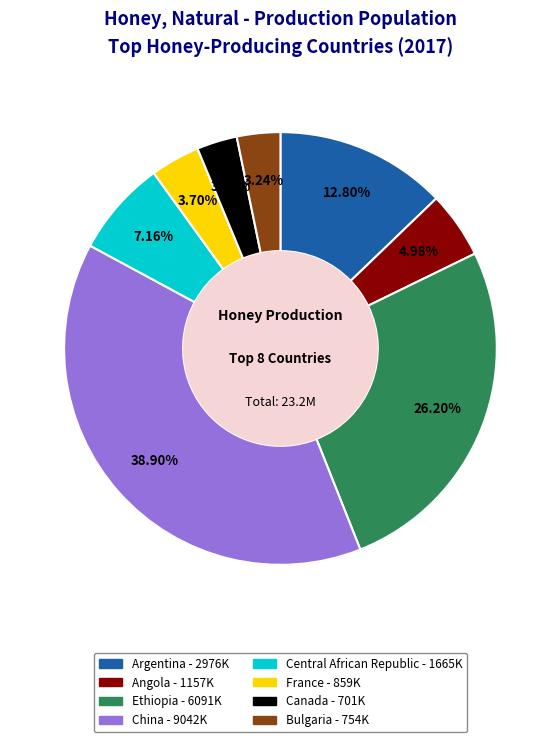

How many slices are in this pie chart?

8